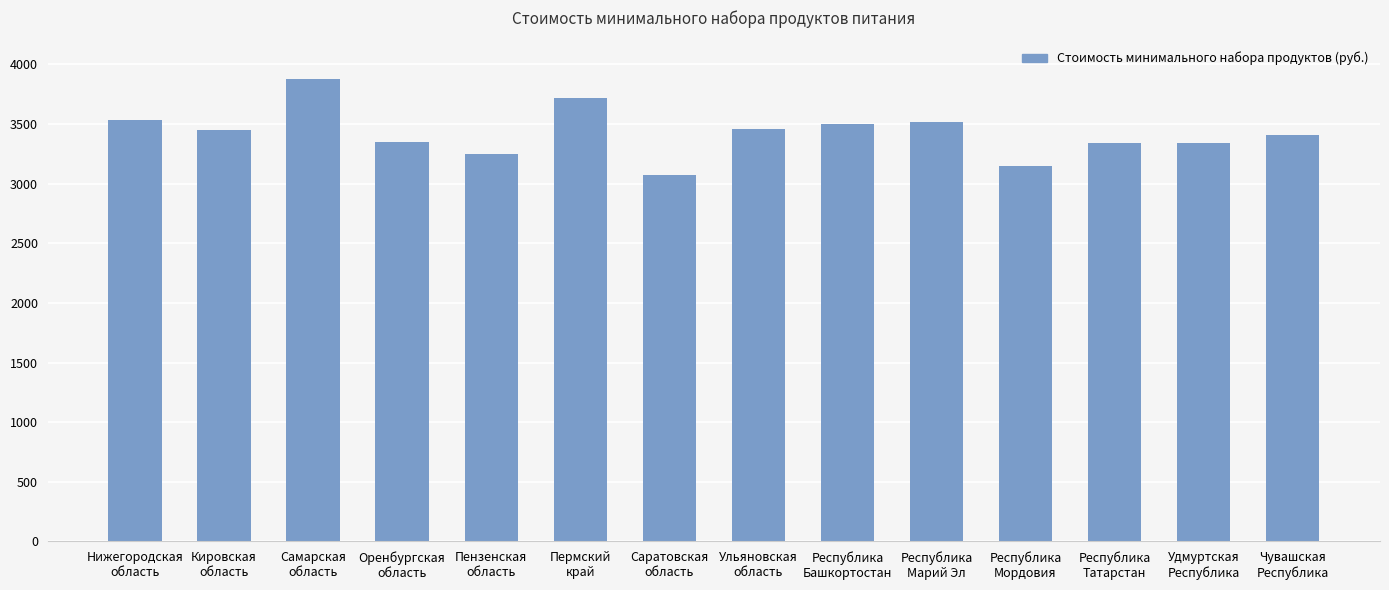

What is the maximum value shown in the chart?

3879.8